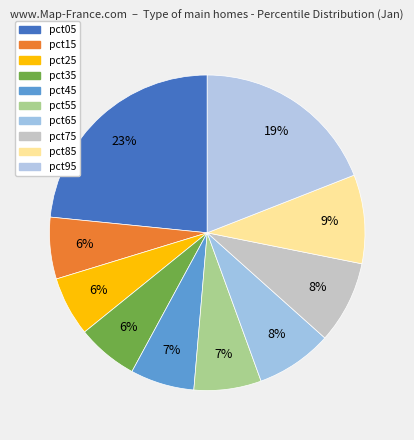

Is it true that pct65 is 8% of the pie?

True